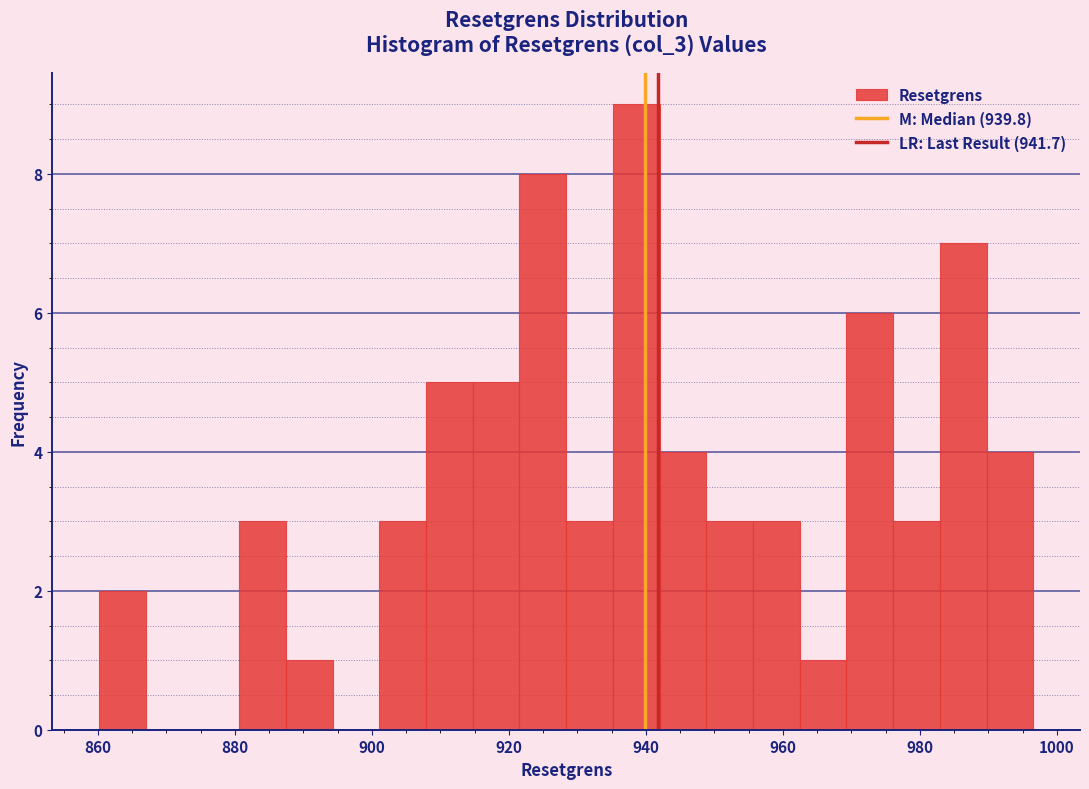

Around what value on the x-axis is the tallest bar? Give the approximate position of its centre, as read against the axis.

938